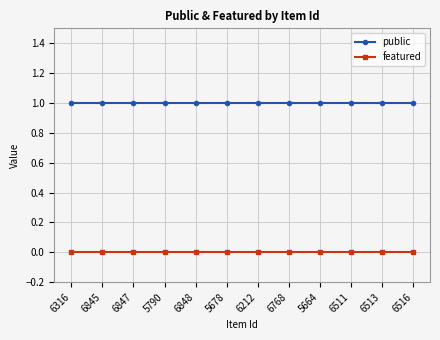

True or false: featured and public intersect in this chart.

False